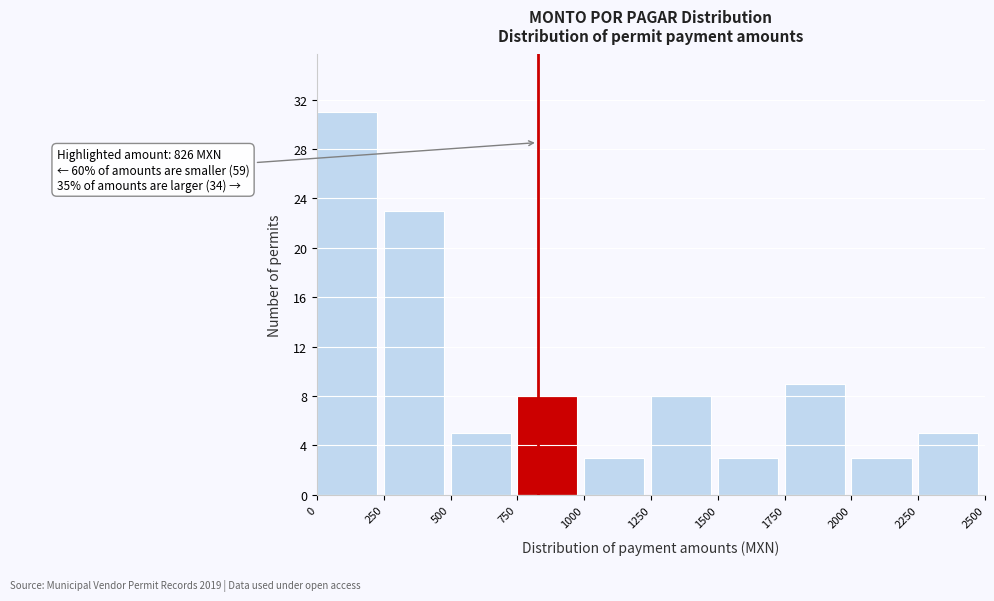

Over which range of the x-axis is the bar tallest?

0 to 250